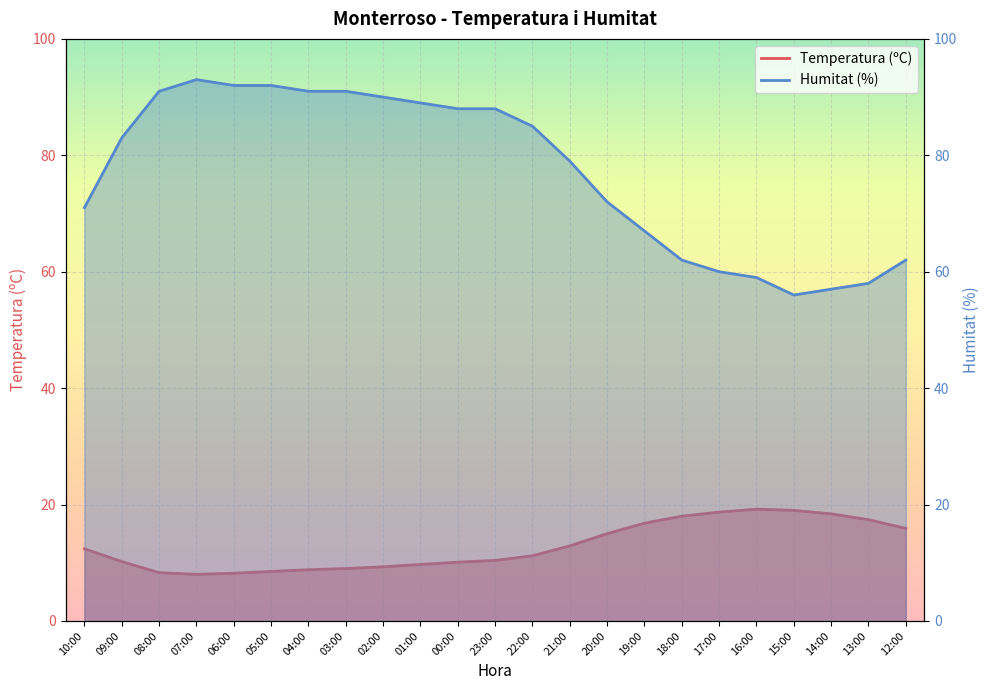

What is the label of the 10th point from the left?

01:00